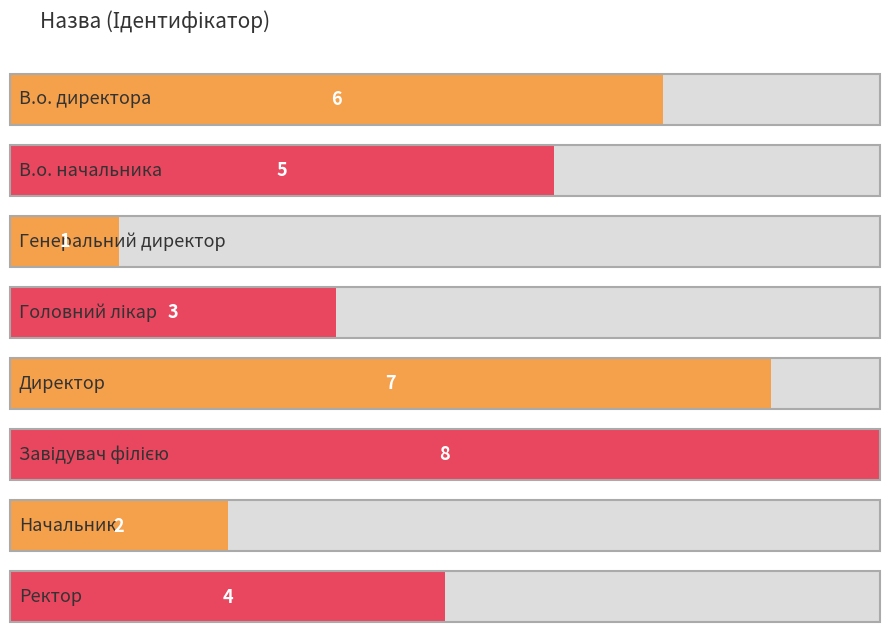

What position from the right is Ректор?

1